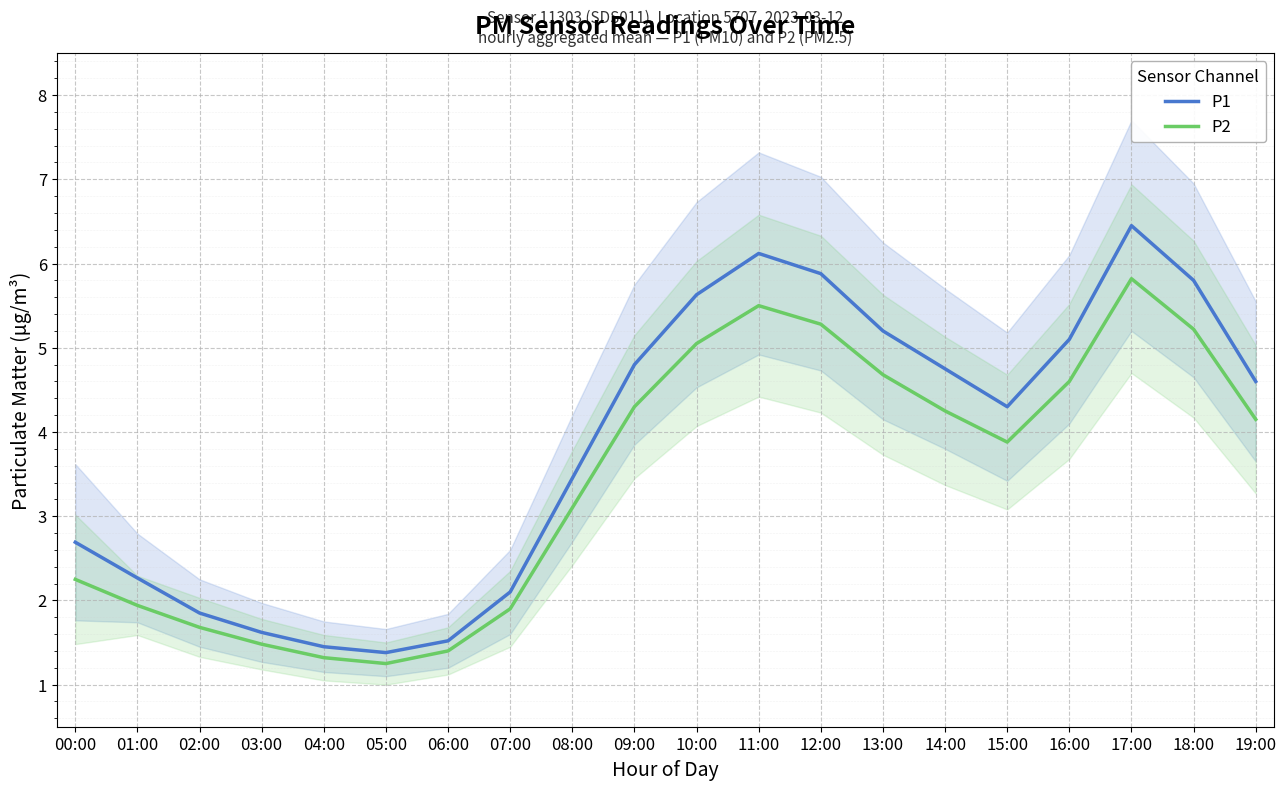

True or false: P1 has a value of 1.8 at 00:00.

False